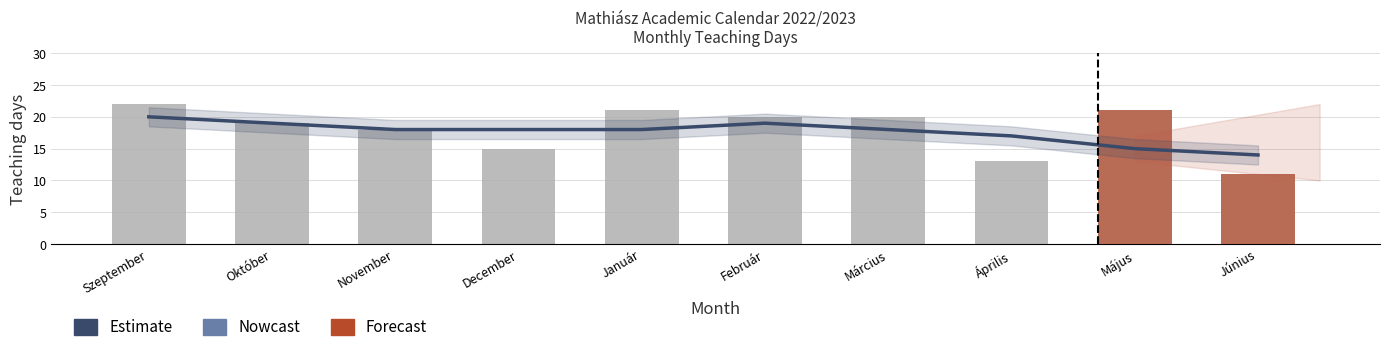

What is the maximum value shown in the chart?

22